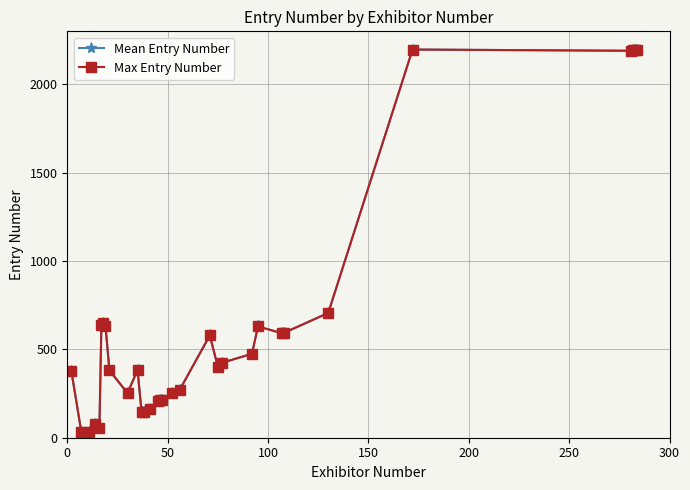

How many lines are shown in the chart?

2